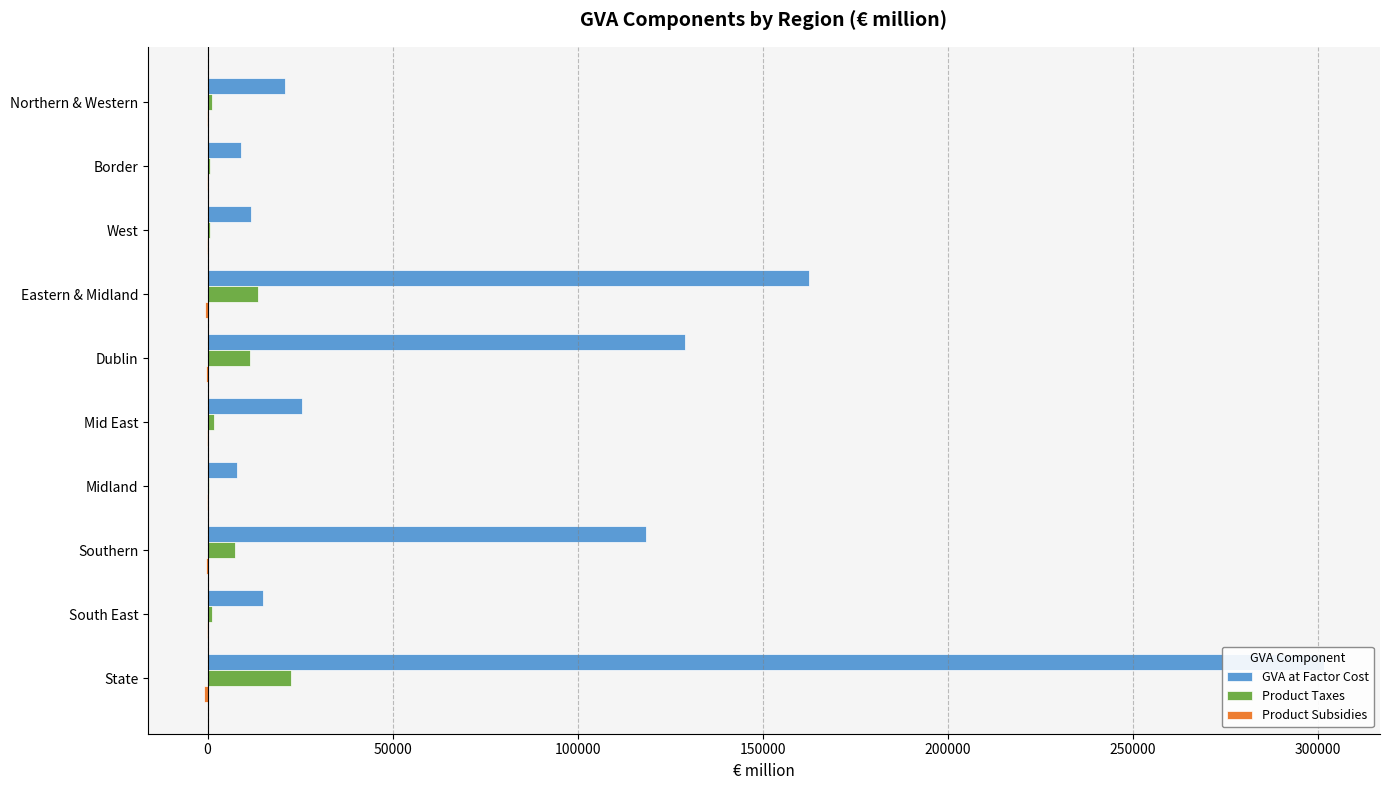

What is the minimum value for Product Taxes?

505.7